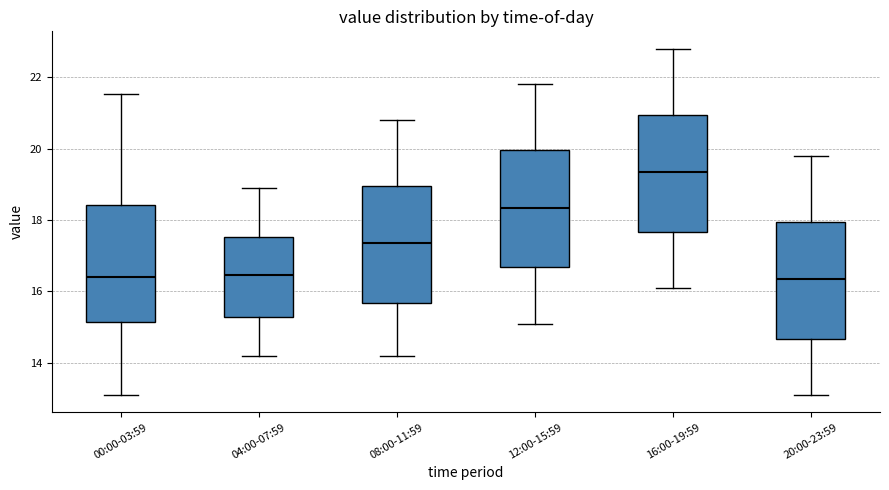

Reading left to right, transcribe this box plot: for each box, give where its median line is, the range the box spans, and where its two whiskers end, as read against the y-axis. The values are not printed on the chart, so give them approximately, as read against the axis.

00:00-03:59: median 16.4, box 15.2 to 18.4, whiskers 13.2 to 21.6
04:00-07:59: median 16.4, box 15.2 to 17.6, whiskers 14.2 to 19.0
08:00-11:59: median 17.4, box 15.6 to 19.0, whiskers 14.2 to 20.8
12:00-15:59: median 18.4, box 16.6 to 20.0, whiskers 15.2 to 21.8
16:00-19:59: median 19.4, box 17.6 to 21.0, whiskers 16.2 to 22.8
20:00-23:59: median 16.4, box 14.6 to 18.0, whiskers 13.2 to 19.8